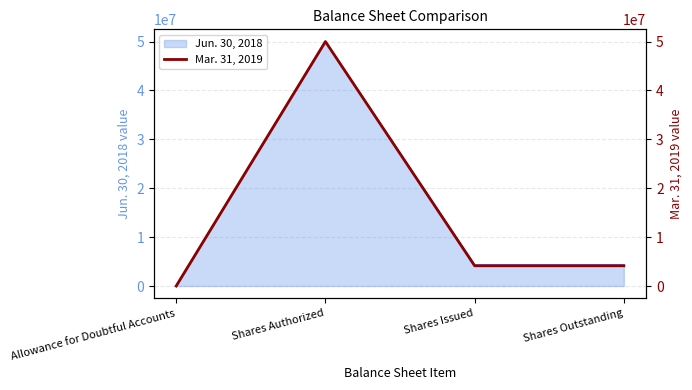

True or false: the data has more than 1 interior local peaks.

False